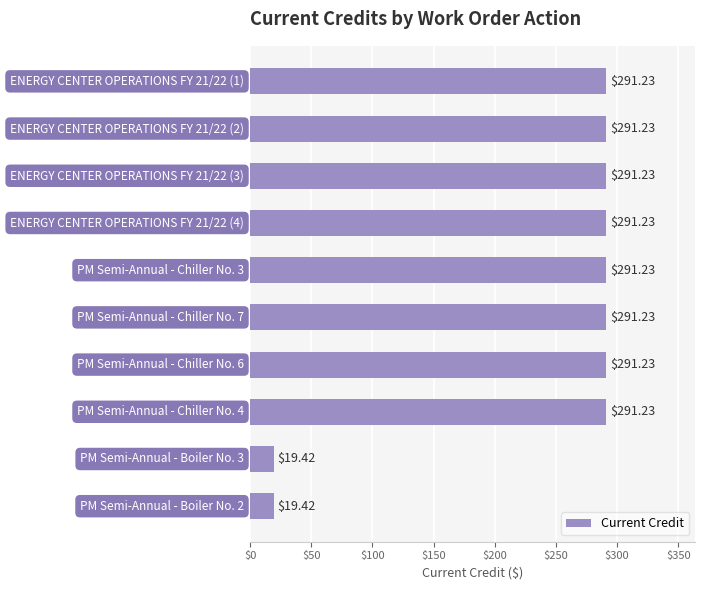

What is the greatest value displayed?

291.2